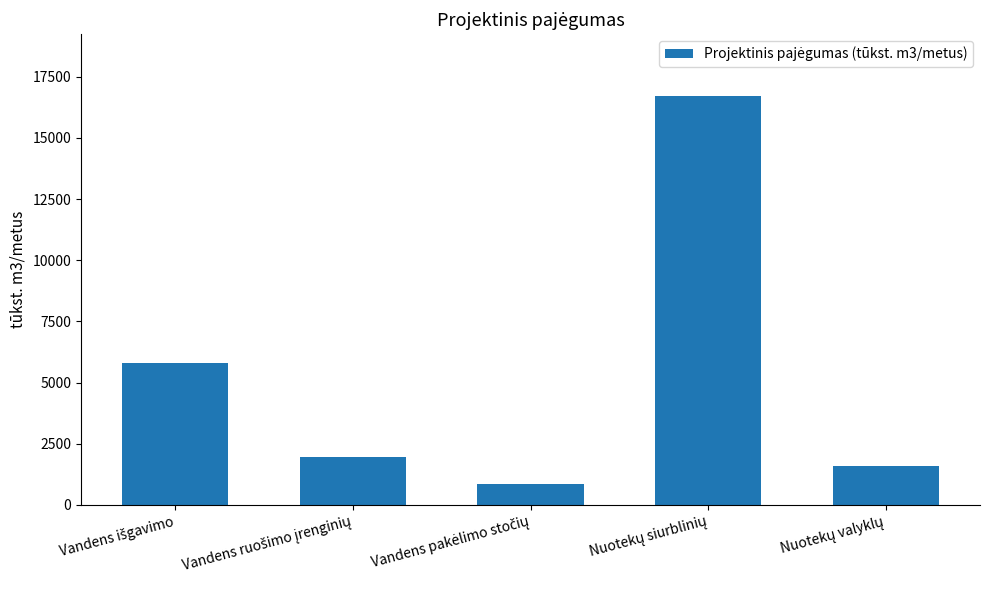

What is the sum of all values?

26896.0